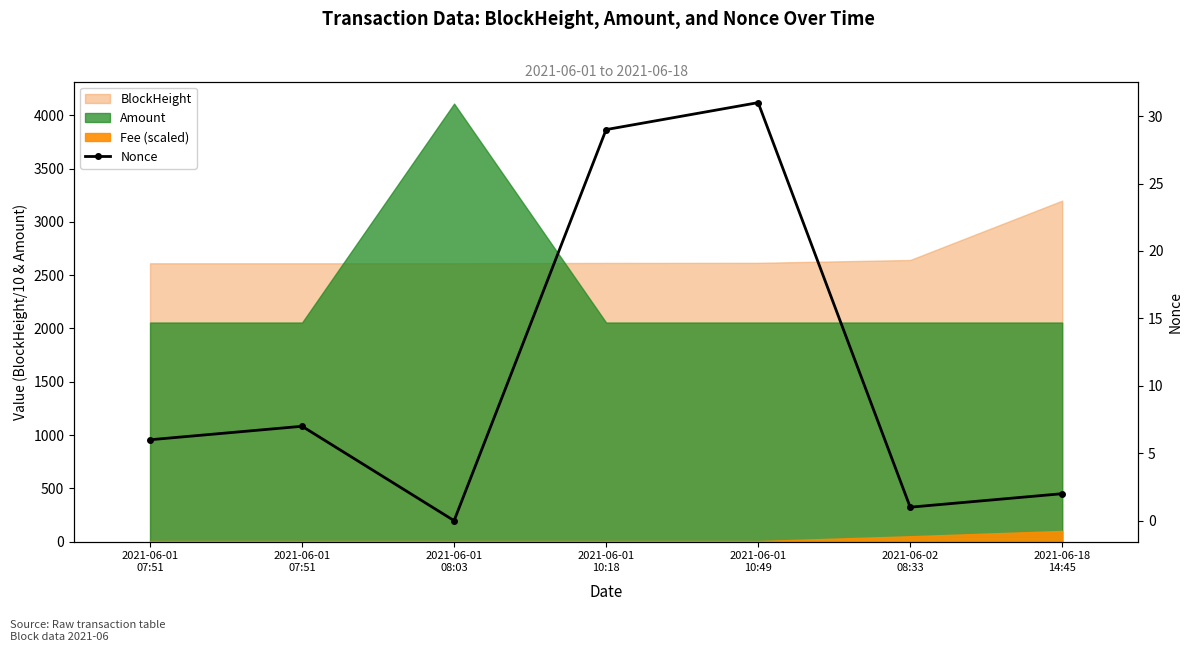

List the labels in order of value, largest first.

2021-06-01
10:49, 2021-06-01
10:18, 2021-06-01
07:51, 2021-06-01
07:51, 2021-06-18
14:45, 2021-06-02
08:33, 2021-06-01
08:03